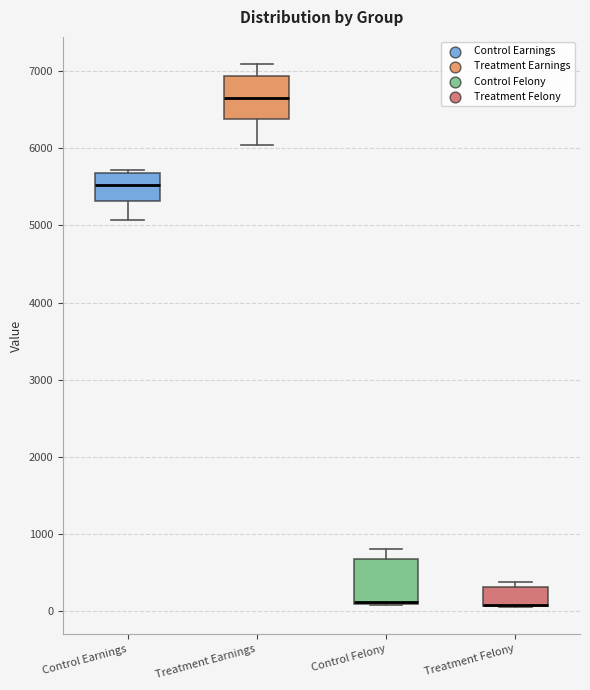

Reading left to right, transcribe this box plot: for each box, give where its median line is, the range the box spans, and where its two whiskers end, as read against the y-axis. The values are not printed on the chart, so give them approximately, as read against the axis.

Control Earnings: median 5500, box 5300 to 5700, whiskers 5100 to 5700 (just above the box's upper edge)
Treatment Earnings: median 6700, box 6400 to 6900, whiskers 6000 to 7100
Control Felony: median 100 (drawn on the box's lower edge), box 100 to 700, whiskers 100 to 800
Treatment Felony: median 100 (drawn on the box's lower edge), box 100 to 300, whiskers 100 to 400